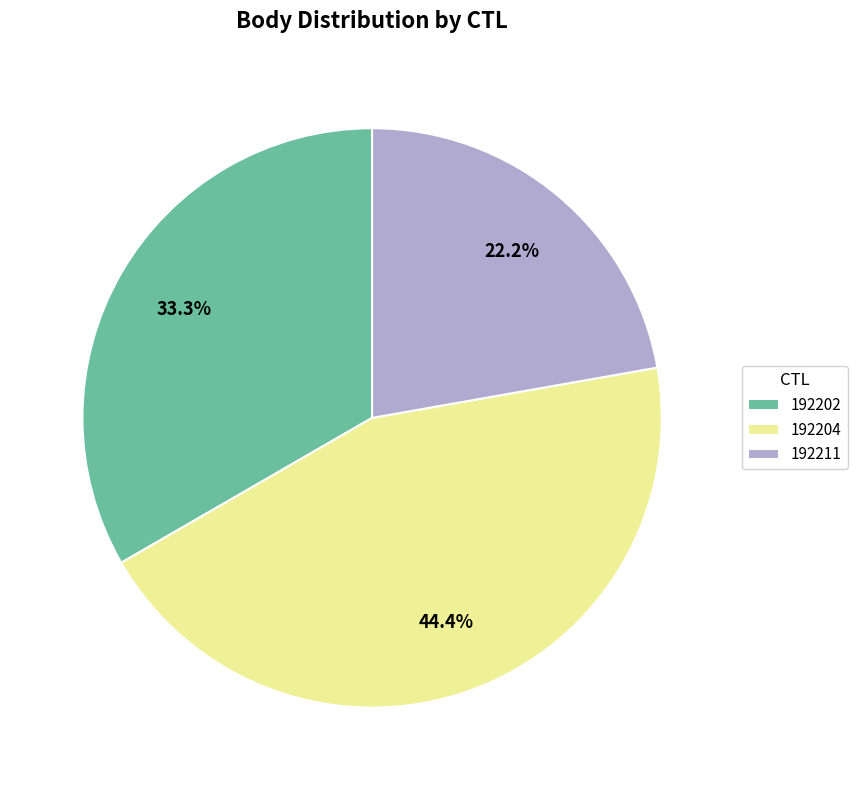

To the nearest percent, what is the difference between the largest and smallest slice percentages?

22%